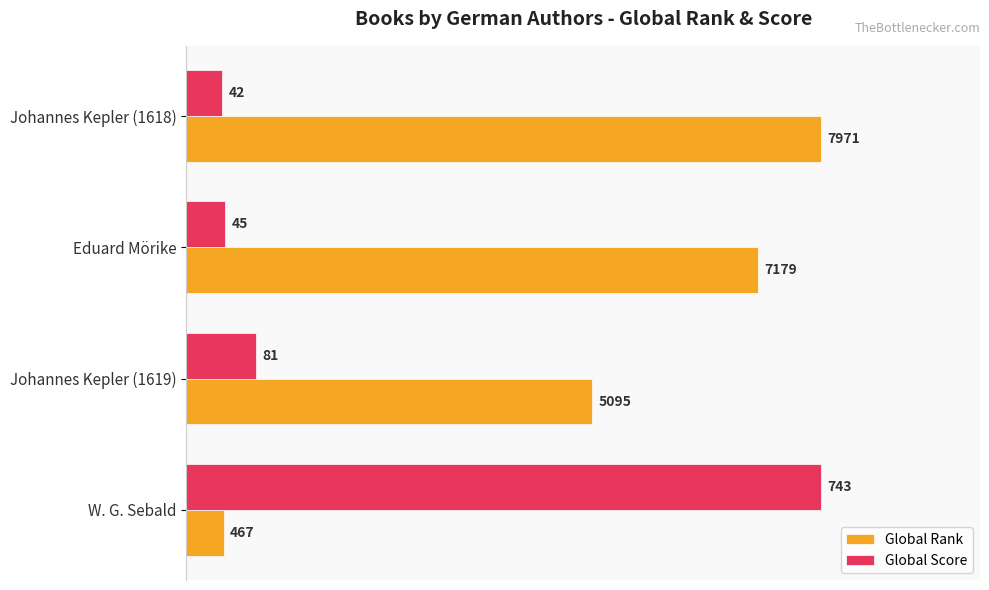

What are all the series names shown in the legend?

Global Rank, Global Score